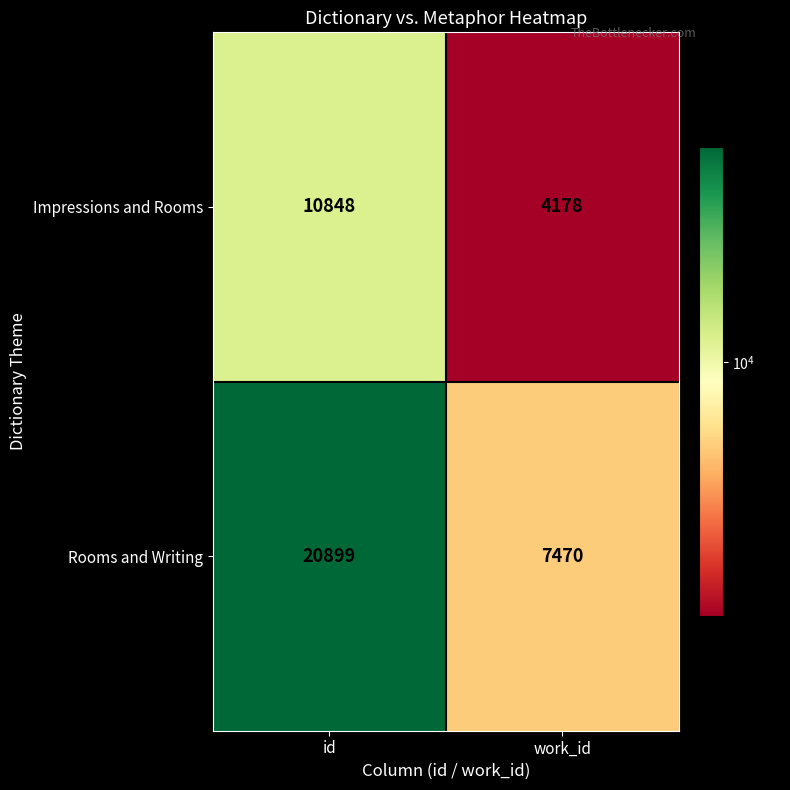

Rank the series at work_id from highest to lowest value.

Rooms and Writing, Impressions and Rooms